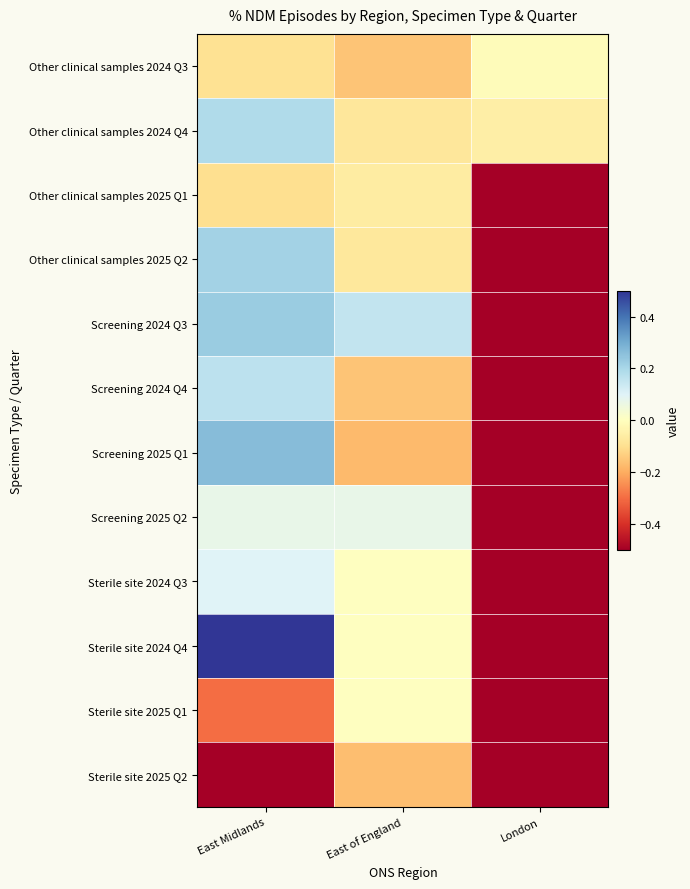

Between East of England and East Midlands, which is larger?

East Midlands